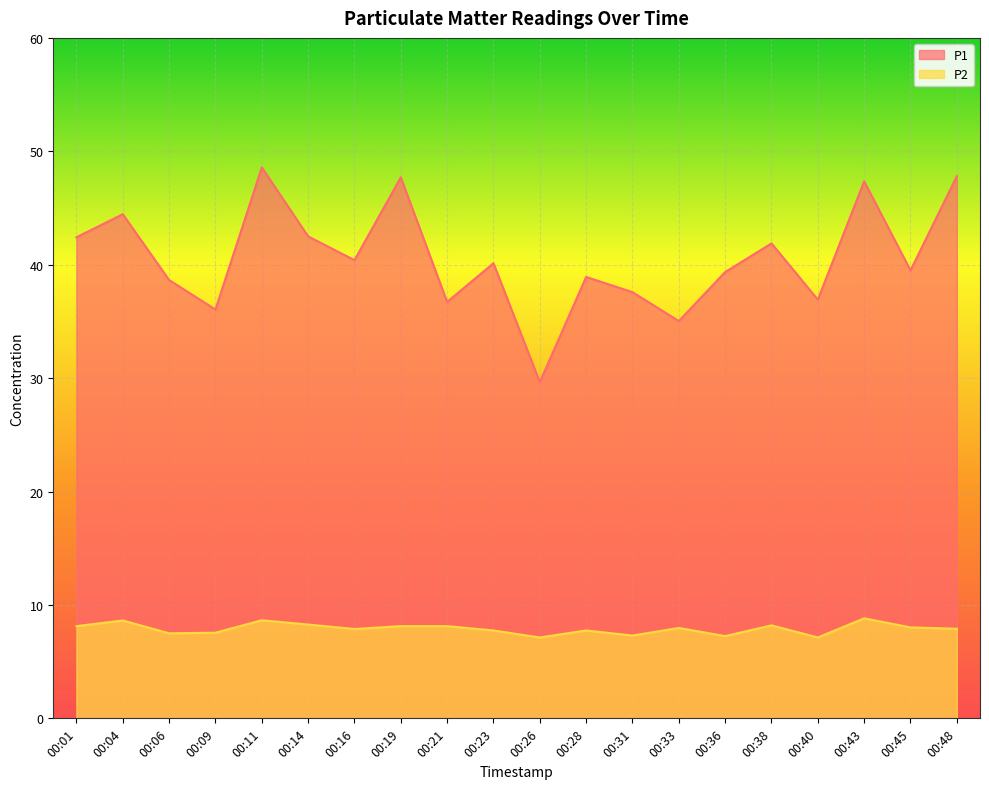

What is the minimum value for P2?

7.1